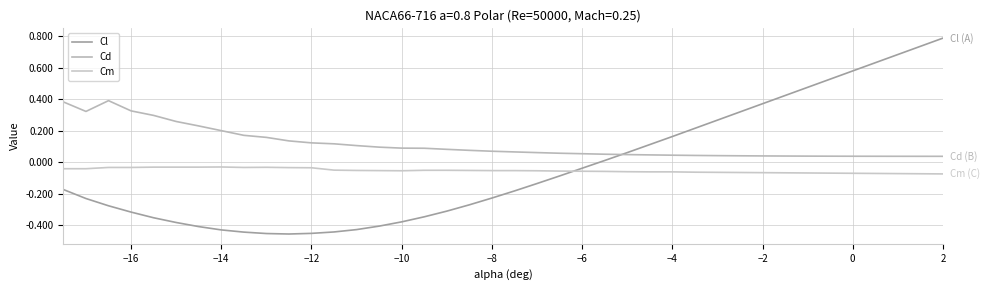

How many lines are shown in the chart?

3